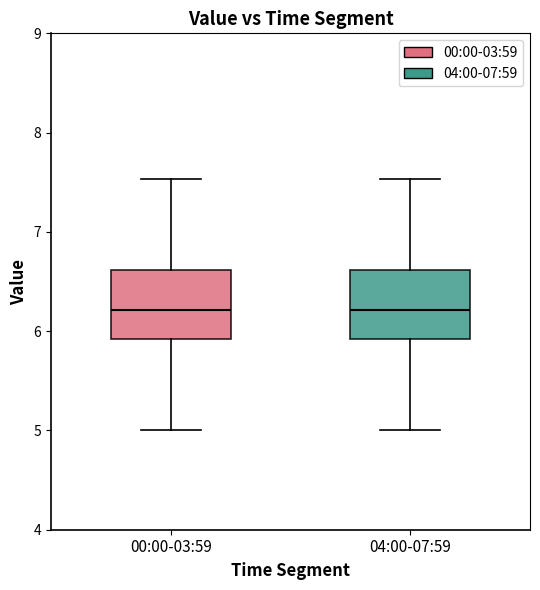

Reading left to right, read every box against the y-axis: the position of its median line, the range the box covers, and the ends of its whiskers. The values are not printed on the chart, so give them approximately, as read against the axis.

00:00-03:59: median 6.2, box 5.9 to 6.6, whiskers 5.0 to 7.5
04:00-07:59: median 6.2, box 5.9 to 6.6, whiskers 5.0 to 7.5